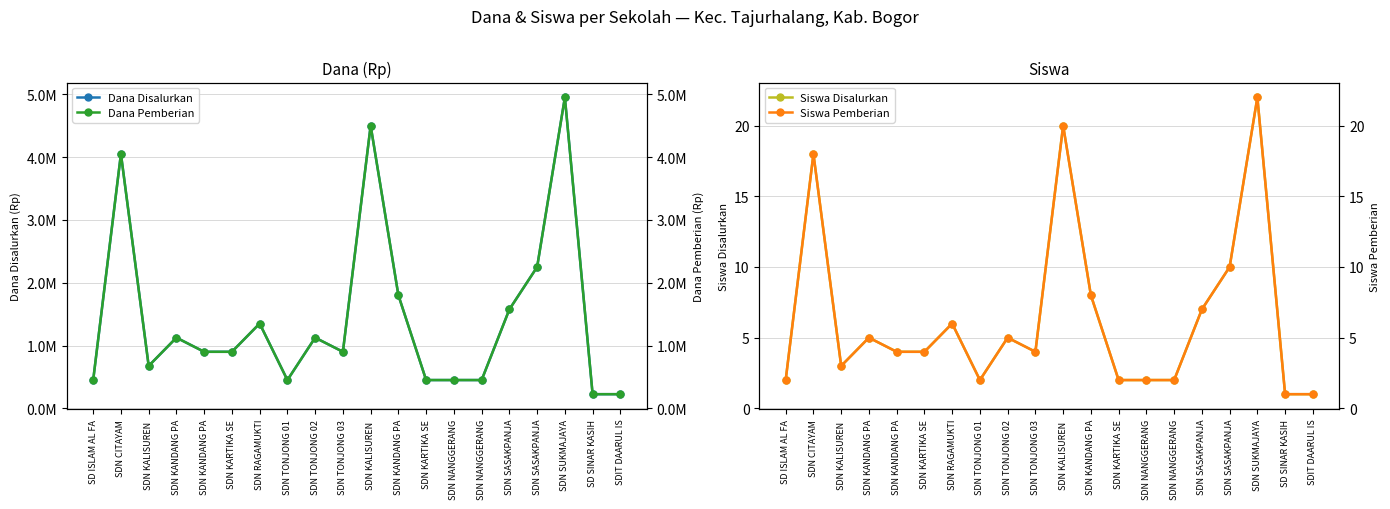

Reading right to left, list all the values displayed in this chart.

Dana Disalurkan: SDIT DAARUL IS=225000	SD SINAR KASIH=225000	SDN SUKMAJAYA=4950000	SDN SASAKPANJA=2250000	SDN SASAKPANJA=1575000	SDN NANGGERANG=450000	SDN NANGGERANG=450000	SDN KARTIKA SE=450000	SDN KANDANG PA=1800000	SDN KALISUREN =4500000	SDN TONJONG 03=900000	SDN TONJONG 02=1125000	SDN TONJONG 01=450000	SDN RAGAMUKTI=1350000	SDN KARTIKA SE=900000	SDN KANDANG PA=900000	SDN KANDANG PA=1125000	SDN KALISUREN =675000	SDN CITAYAM=4050000	SD ISLAM AL FA=450000
Siswa Disalurkan: SDIT DAARUL IS=1	SD SINAR KASIH=1	SDN SUKMAJAYA=22	SDN SASAKPANJA=10	SDN SASAKPANJA=7	SDN NANGGERANG=2	SDN NANGGERANG=2	SDN KARTIKA SE=2	SDN KANDANG PA=8	SDN KALISUREN =20	SDN TONJONG 03=4	SDN TONJONG 02=5	SDN TONJONG 01=2	SDN RAGAMUKTI=6	SDN KARTIKA SE=4	SDN KANDANG PA=4	SDN KANDANG PA=5	SDN KALISUREN =3	SDN CITAYAM=18	SD ISLAM AL FA=2
Dana Pemberian: SDIT DAARUL IS=225000	SD SINAR KASIH=225000	SDN SUKMAJAYA=4950000	SDN SASAKPANJA=2250000	SDN SASAKPANJA=1575000	SDN NANGGERANG=450000	SDN NANGGERANG=450000	SDN KARTIKA SE=450000	SDN KANDANG PA=1800000	SDN KALISUREN =4500000	SDN TONJONG 03=900000	SDN TONJONG 02=1125000	SDN TONJONG 01=450000	SDN RAGAMUKTI=1350000	SDN KARTIKA SE=900000	SDN KANDANG PA=900000	SDN KANDANG PA=1125000	SDN KALISUREN =675000	SDN CITAYAM=4050000	SD ISLAM AL FA=450000
Siswa Pemberian: SDIT DAARUL IS=1	SD SINAR KASIH=1	SDN SUKMAJAYA=22	SDN SASAKPANJA=10	SDN SASAKPANJA=7	SDN NANGGERANG=2	SDN NANGGERANG=2	SDN KARTIKA SE=2	SDN KANDANG PA=8	SDN KALISUREN =20	SDN TONJONG 03=4	SDN TONJONG 02=5	SDN TONJONG 01=2	SDN RAGAMUKTI=6	SDN KARTIKA SE=4	SDN KANDANG PA=4	SDN KANDANG PA=5	SDN KALISUREN =3	SDN CITAYAM=18	SD ISLAM AL FA=2